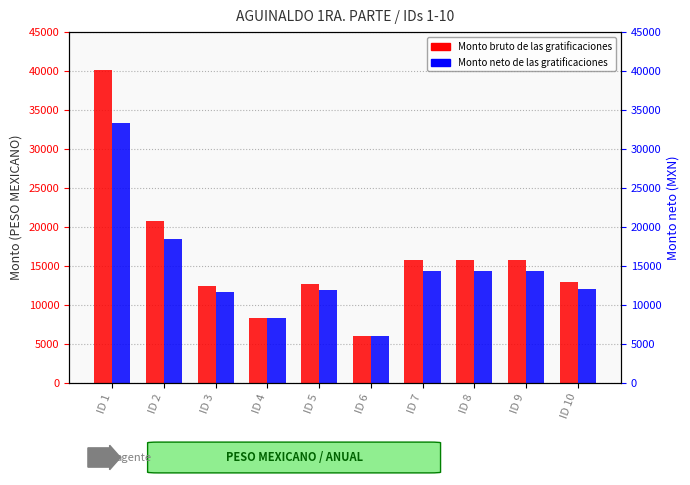

What is the sum of all Monto neto values?

144860.4